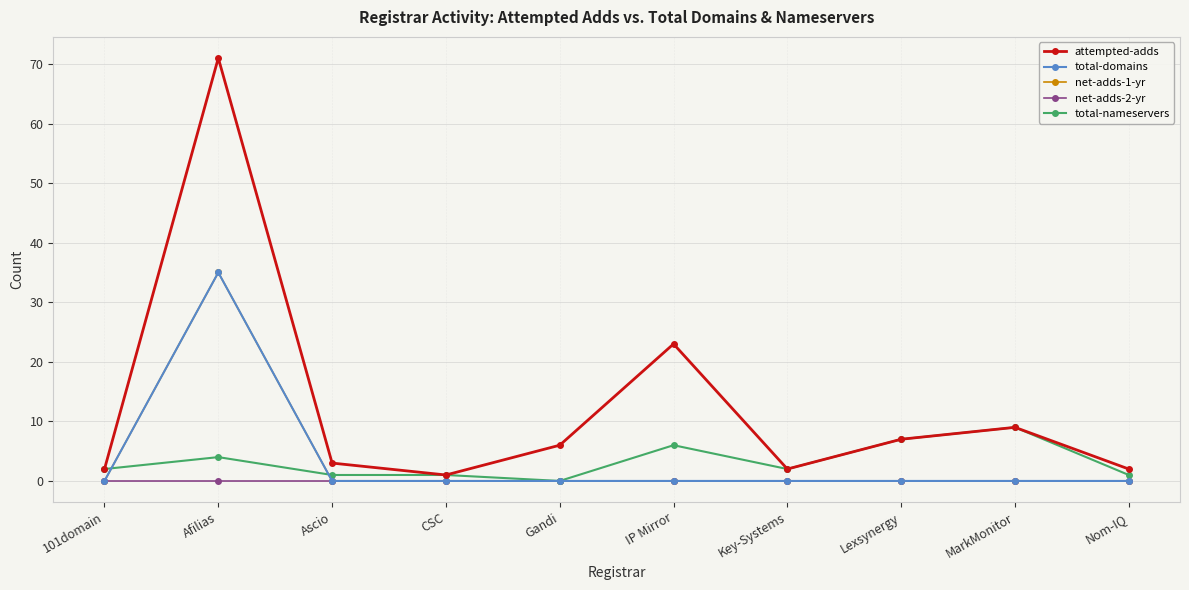

What is the value of the attempted-adds point at the 5th from the left?

6